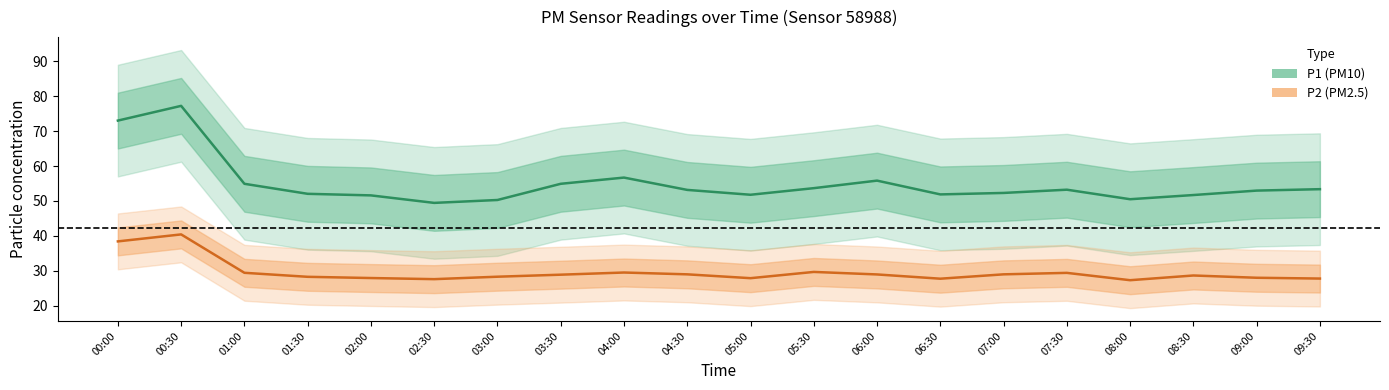

At which label does P2 first exceed 28?

00:00